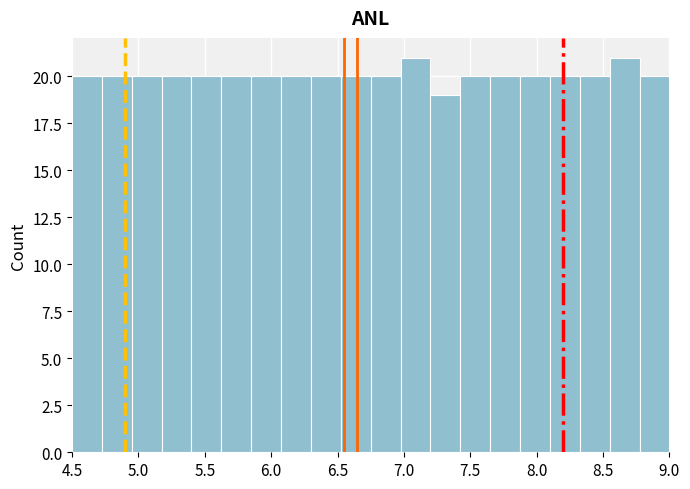

Reading left to right, transcribe this chart: for each bar, give the range it covers on the x-axis and its height. Neither the bar edges nor the heights are printed on the chart, so give them approximately, as read against the axes.

4.500 to 4.725: 20
4.725 to 4.950: 20
4.950 to 5.175: 20
5.175 to 5.400: 20
5.400 to 5.625: 20
5.625 to 5.850: 20
5.850 to 6.075: 20
6.075 to 6.300: 20
6.300 to 6.525: 20
6.525 to 6.750: 20
6.750 to 6.975: 20
6.975 to 7.200: 21
7.200 to 7.425: 19
7.425 to 7.650: 20
7.650 to 7.875: 20
7.875 to 8.100: 20
8.100 to 8.325: 20
8.325 to 8.550: 20
8.550 to 8.775: 21
8.775 to 9.000: 20